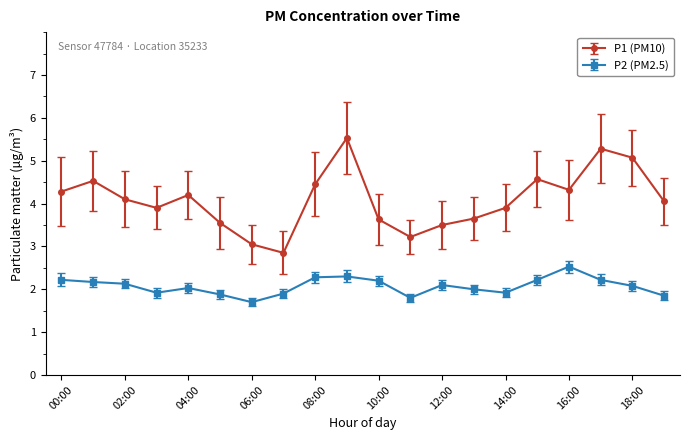

True or false: P2 (PM2.5) and P1 (PM10) cross at least once.

False